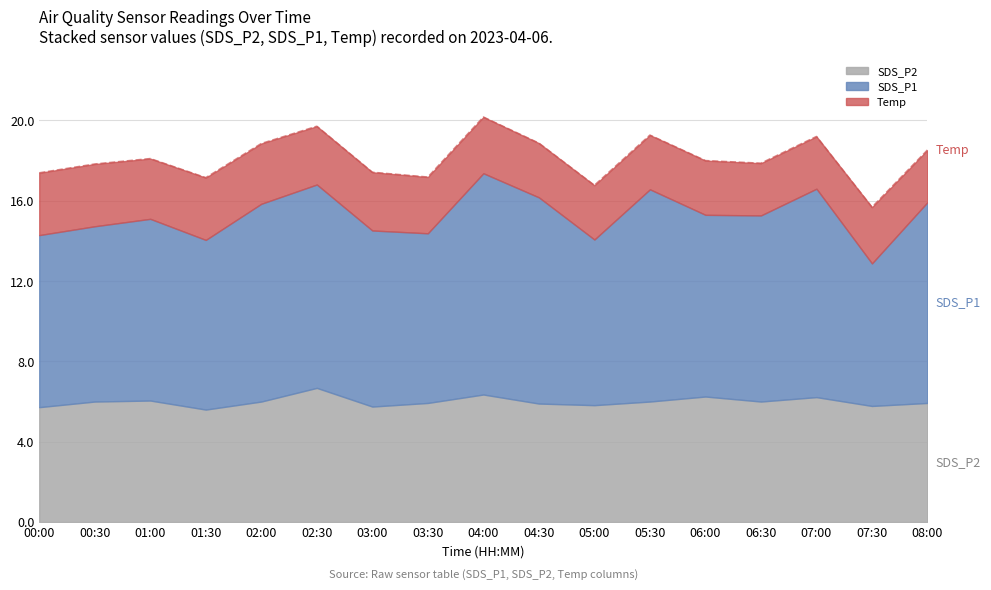

Does the chart display data point markers on the line(s)?

No